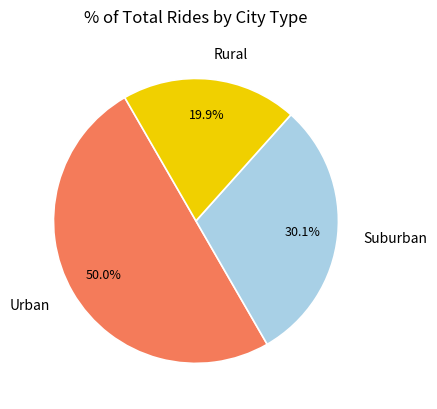

What is the smallest slice in the pie chart?

Rural